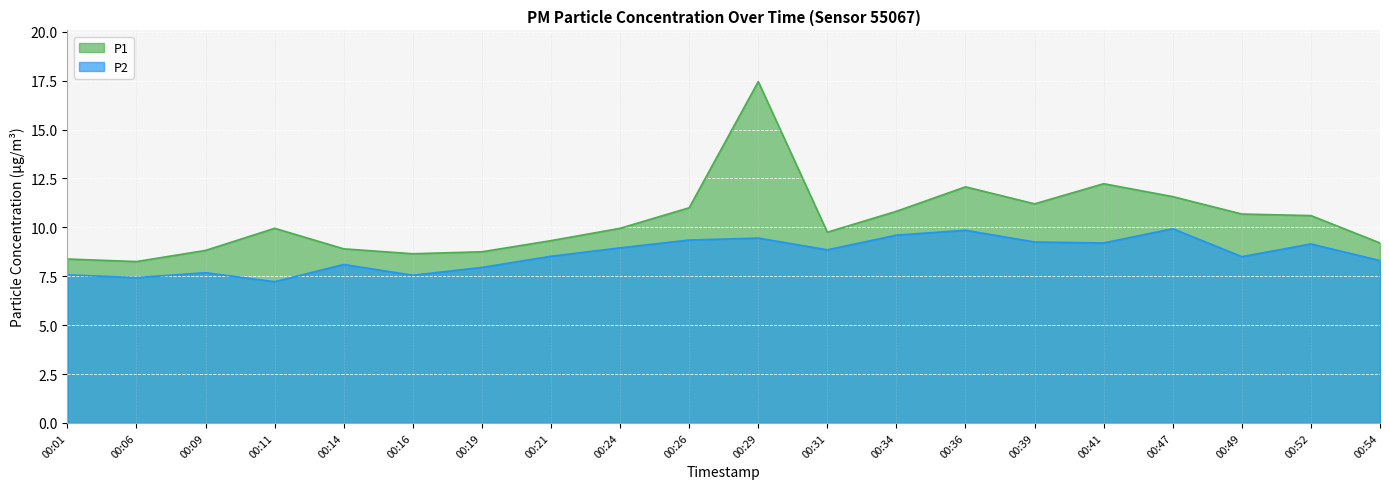

True or false: P1 has a value of 8.9 at 00:14.

True